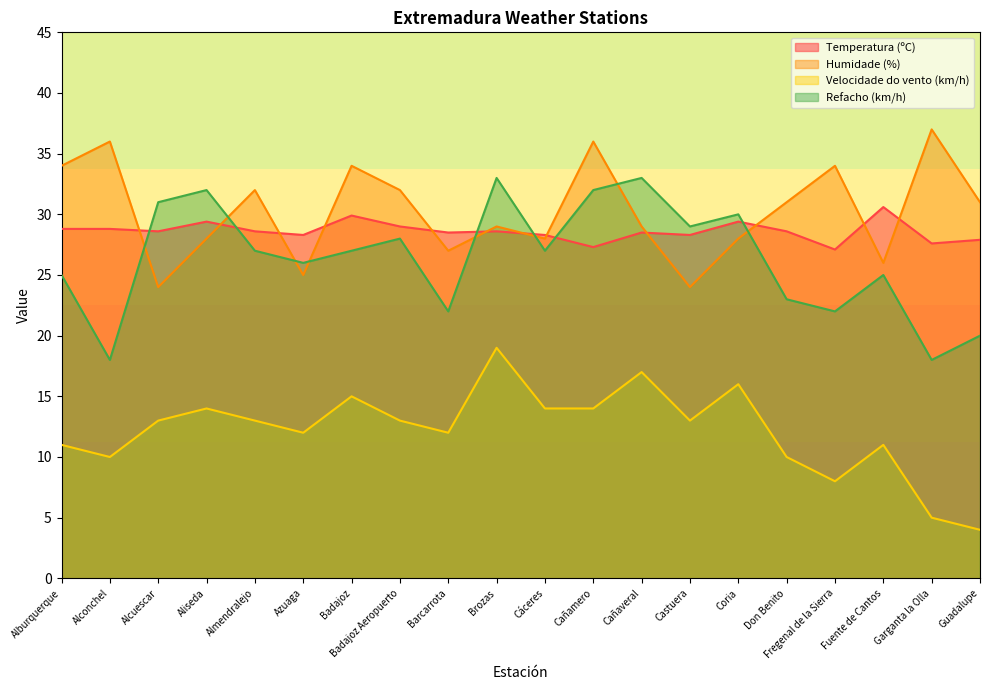

Rank the categories by Velocidade do vento (km/h) value from lowest to highest.

Guadalupe, Garganta la Olla, Fregenal de la Sierra, Alconchel, Don Benito, Alburquerque, Fuente de Cantos, Azuaga, Barcarrota, Alcuescar, Almendralejo, Badajoz Aeropuerto, Castuera, Aliseda, Cáceres, Cañamero, Badajoz, Coria, Cañaveral, Brozas